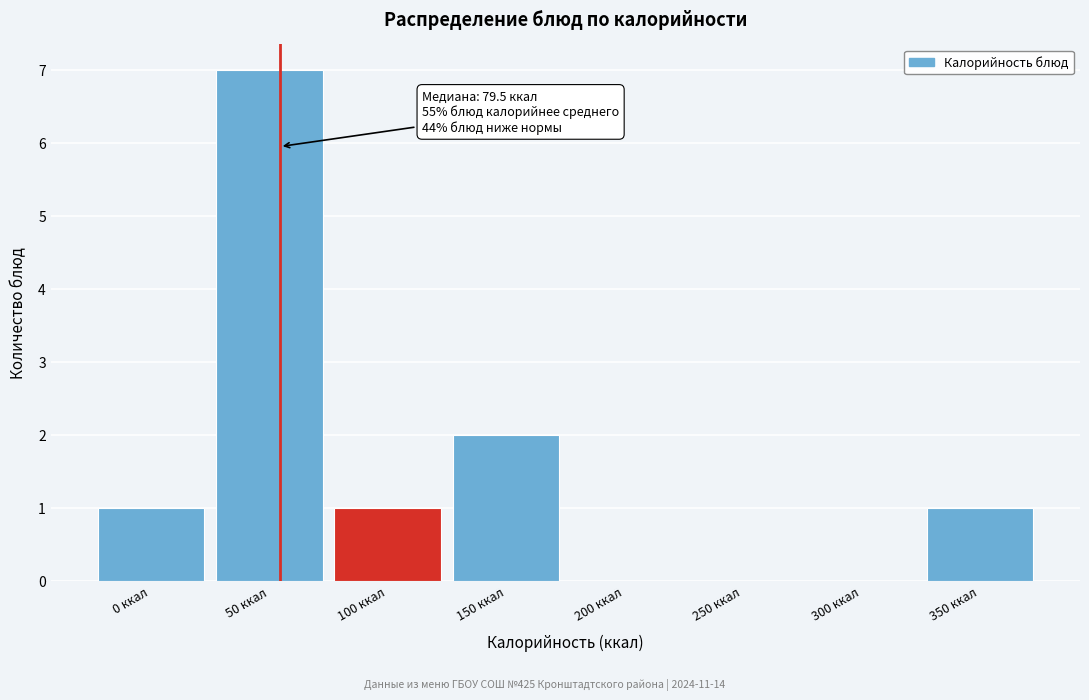

Reading left to right, list all the values displayed in this chart.

0 ккал=1	50 ккал=7	100 ккал=1	150 ккал=2	200 ккал=0	250 ккал=0	300 ккал=0	350 ккал=1